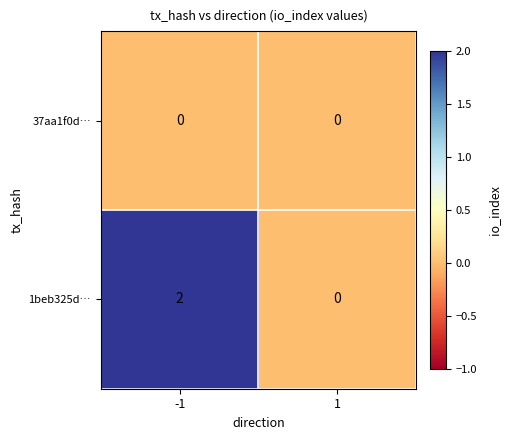

Reading right to left, what are all the values shown in this chart?

37aa1f0d…: 0	0
1beb325d…: 0	2